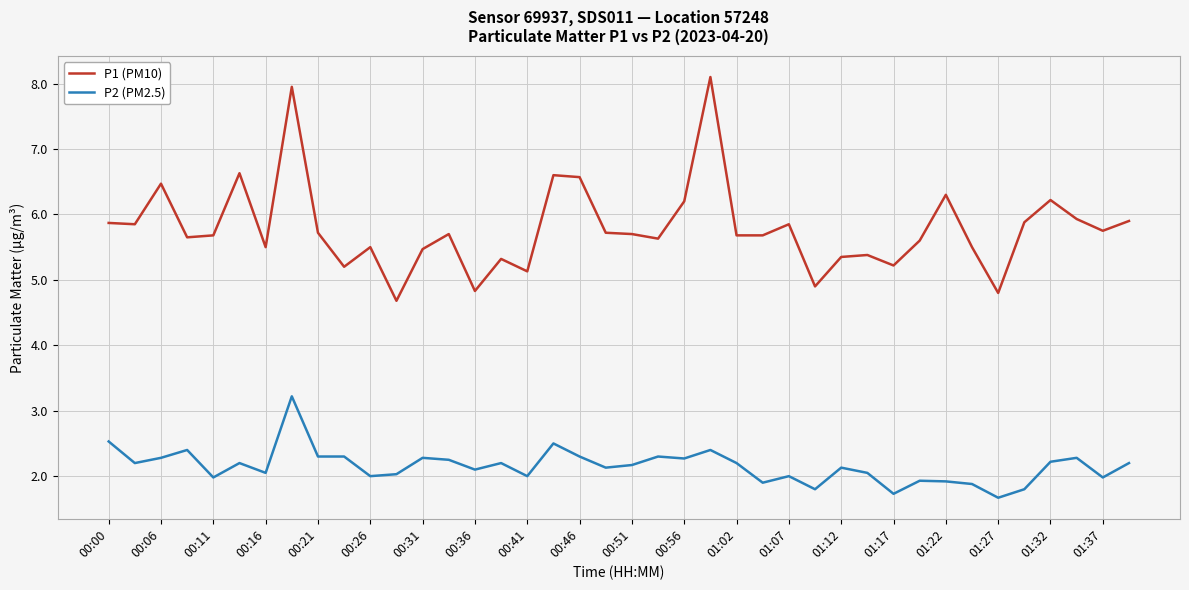

Which series has the largest range (max minus min)?

P1 (PM10)